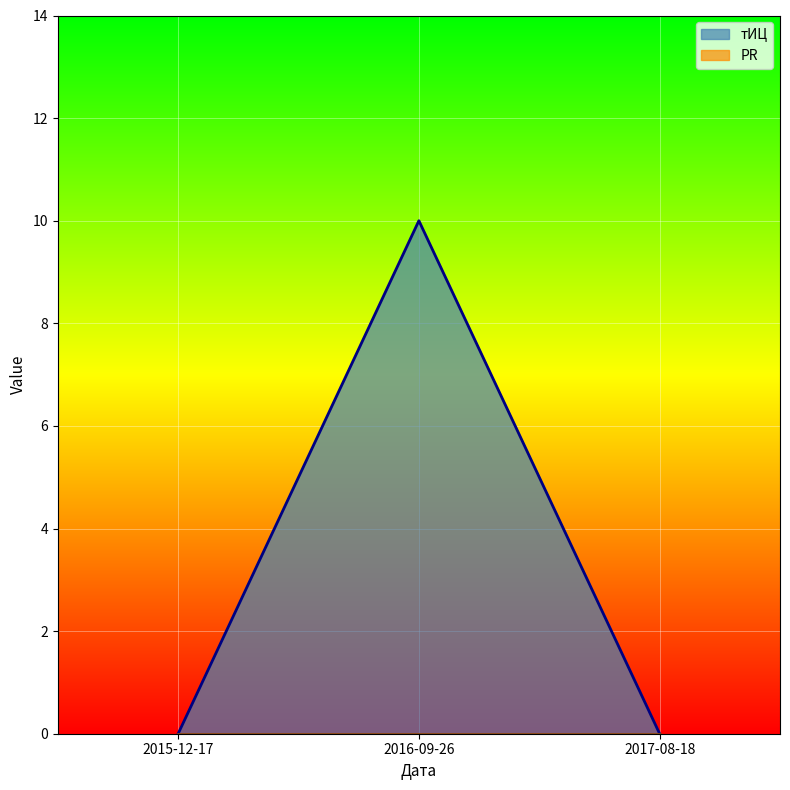

At which category does the chart reach its minimum across all series?

2015-12-17